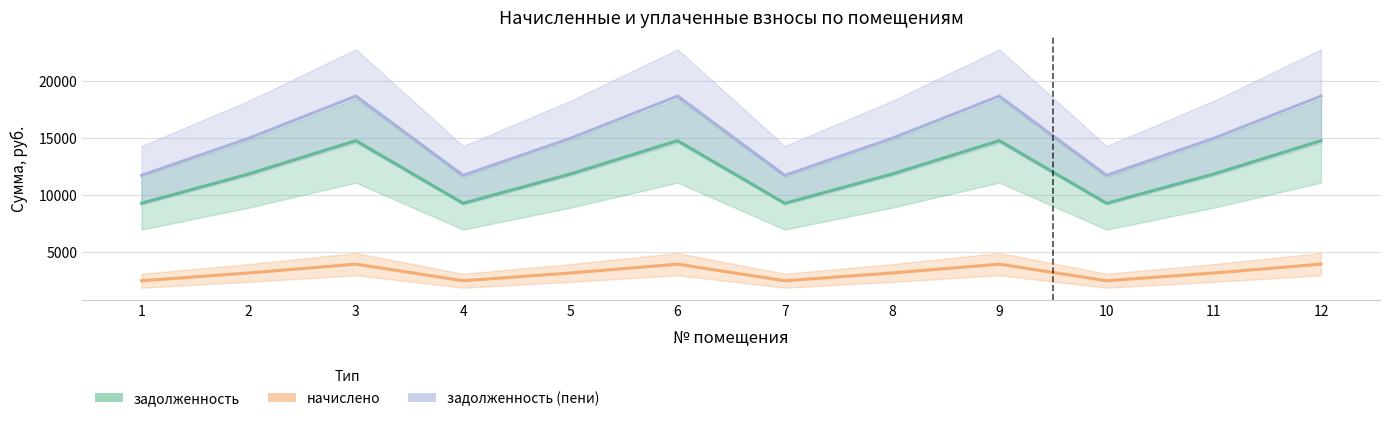

The задолженность series shows 23664.8 at 9. True or false?

False